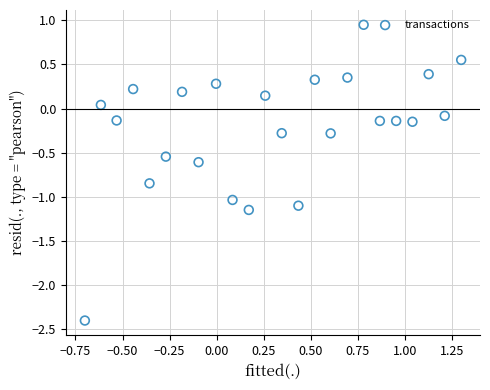

What is the range of Y values (max minus min)?

3.3